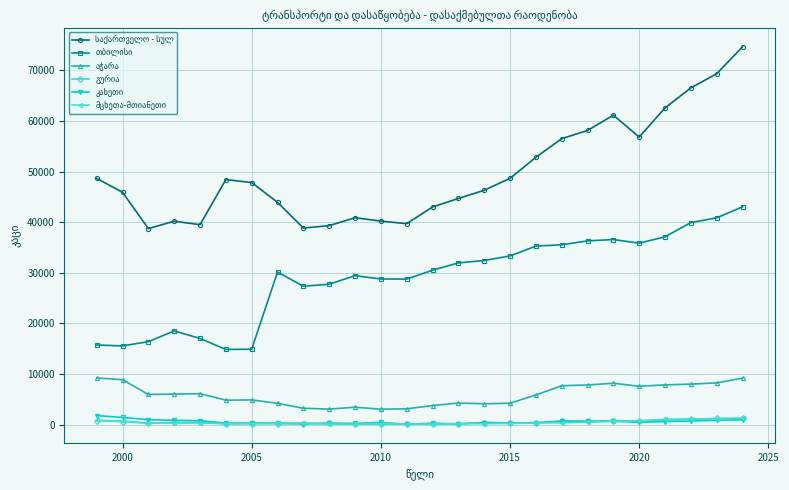

What is the minimum value shown in the chart?

65.7